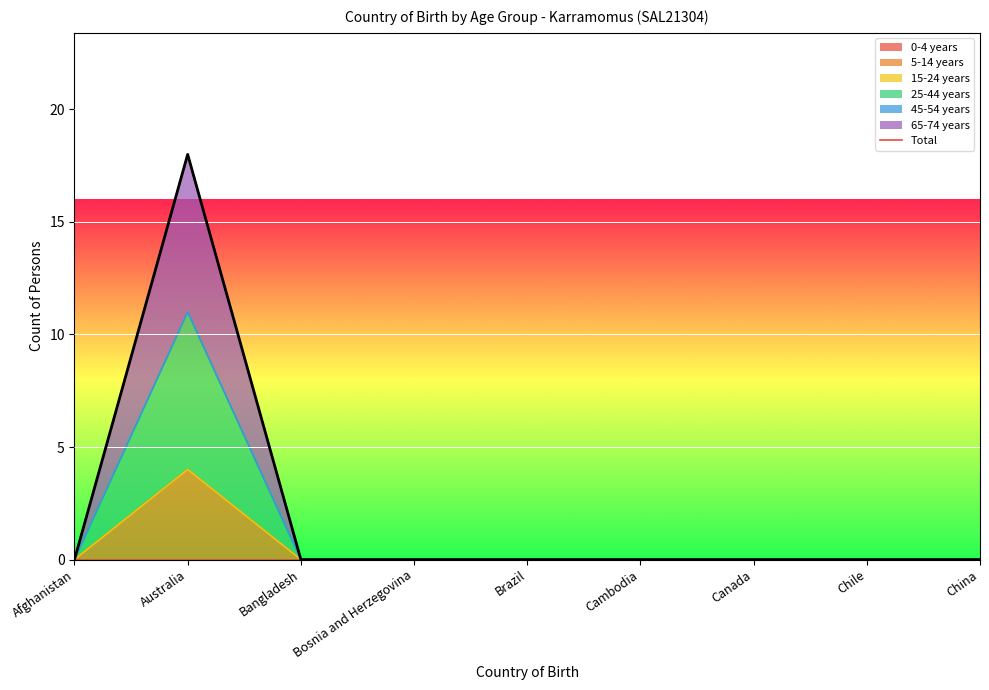

What is the maximum value shown in the chart?

18